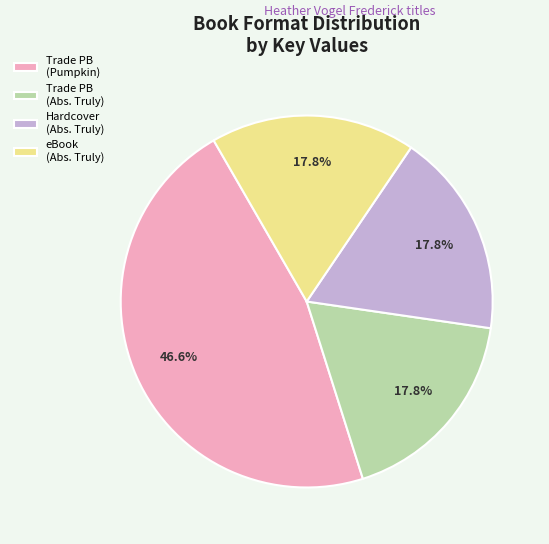

How much of the chart is everything except Trade PB (Abs. Truly)?

82.2%